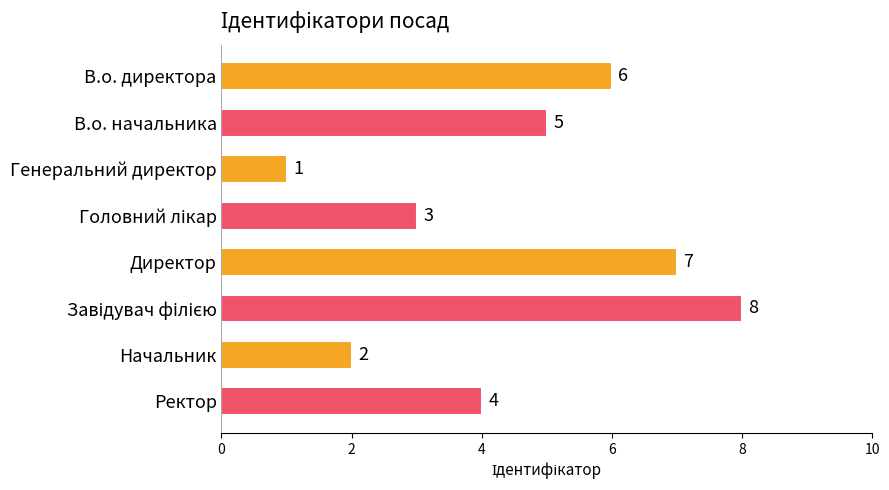

What is the label of the 8th bar from the top?

Ректор